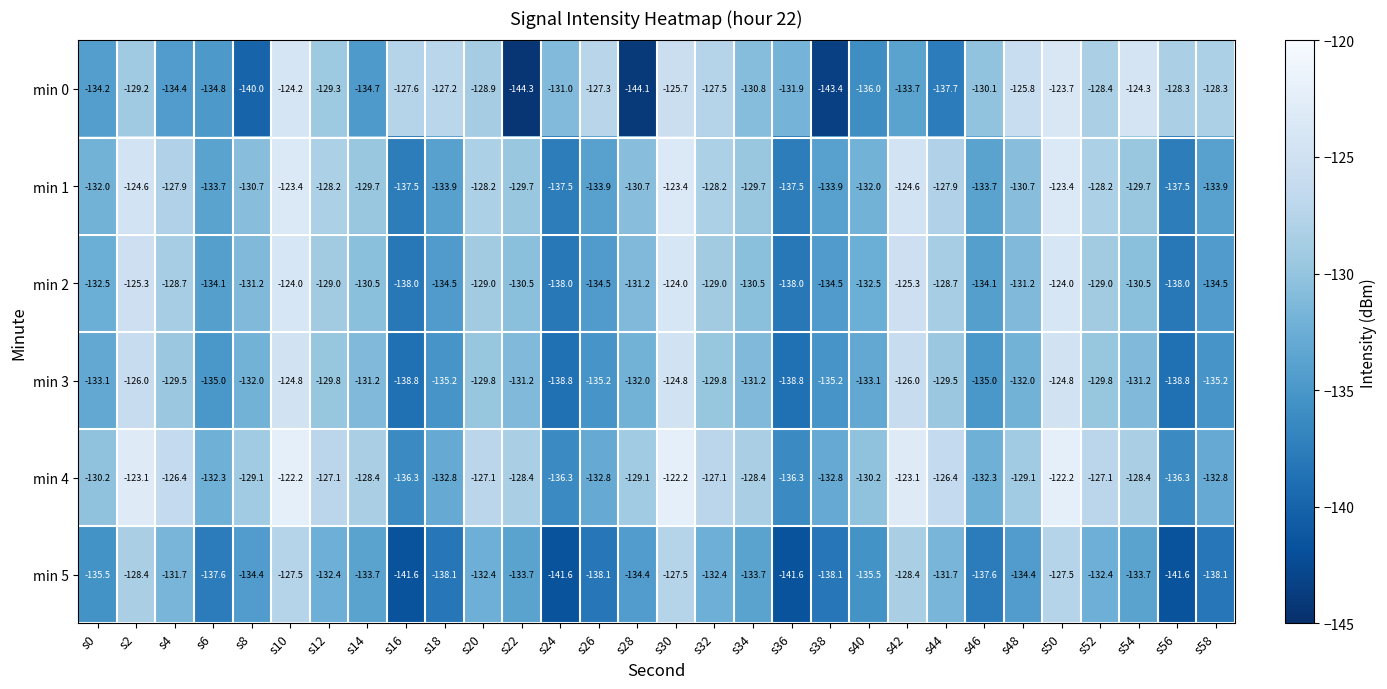

What is the spread (max minus min) of values at s2?

6.1